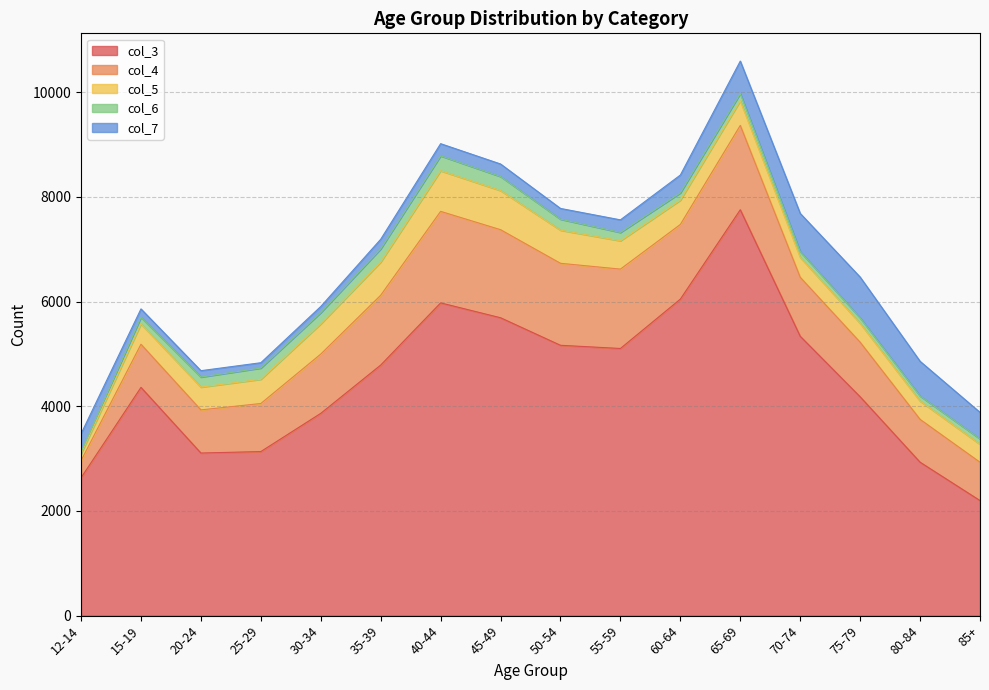

Reading right to left, transcribe all the data shown in this chart.

col_3: 85+=2198	80-84=2931	75-79=4181	70-74=5336	65-69=7753	60-64=6046	55-59=5103	50-54=5164	45-49=5690	40-44=5974	35-39=4786	30-34=3864	25-29=3134	20-24=3106	15-19=4360	12-14=2633
col_4: 85+=732	80-84=818	75-79=1042	70-74=1127	65-69=1611	60-64=1426	55-59=1516	50-54=1566	45-49=1682	40-44=1748	35-39=1334	30-34=1132	25-29=918	20-24=824	15-19=824	12-14=327
col_5: 85+=343	80-84=349	75-79=360	70-74=380	65-69=470	60-64=464	55-59=541	50-54=632	45-49=747	40-44=776	35-39=633	30-34=578	25-29=463	20-24=435	15-19=389	12-14=129
col_6: 85+=103	80-84=97	75-79=104	70-74=110	65-69=138	60-64=139	55-59=159	50-54=210	45-49=268	40-44=284	35-39=252	30-34=213	25-29=214	20-24=192	15-19=125	12-14=35
col_7: 85+=507	80-84=663	75-79=780	70-74=730	65-69=621	60-64=341	55-59=241	50-54=206	45-49=240	40-44=233	35-39=184	30-34=118	25-29=102	20-24=122	15-19=161	12-14=349